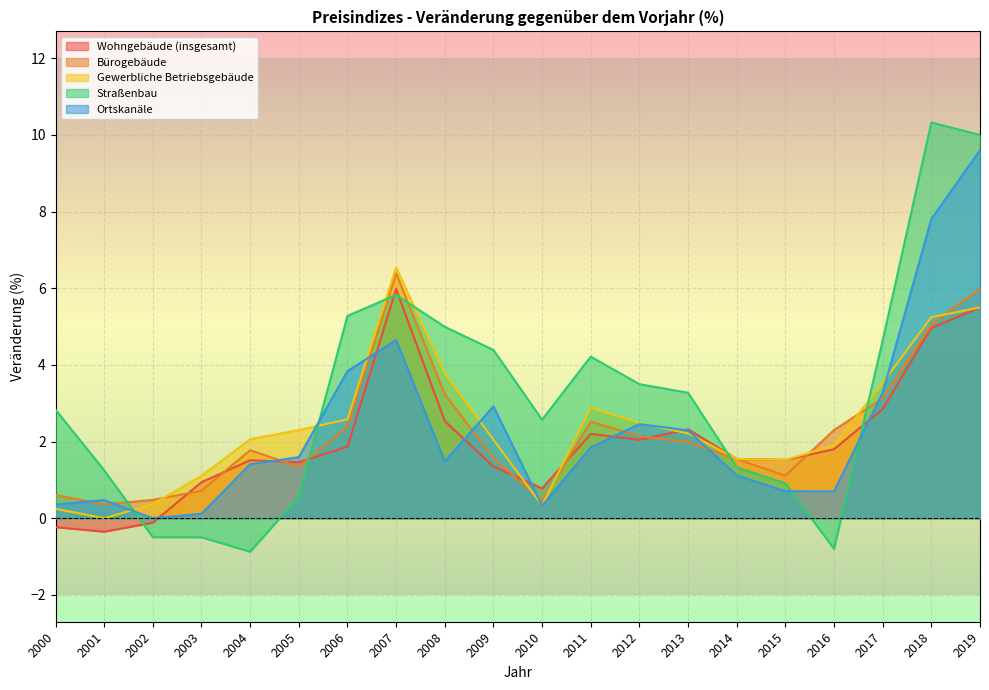

At 2012, list the series in order from largest to smallest.

Straßenbau, Gewerbliche Betriebsgebäude, Ortskanäle, Bürogebäude, Wohngebäude (insgesamt)